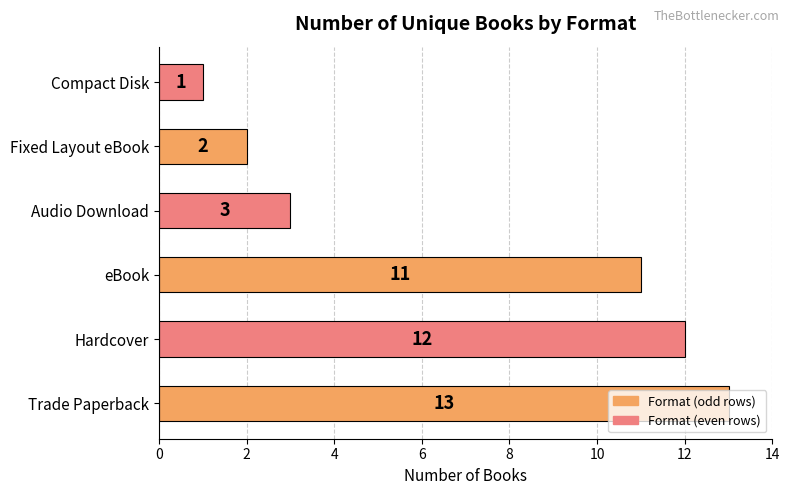

How many categories are shown in the chart?

6